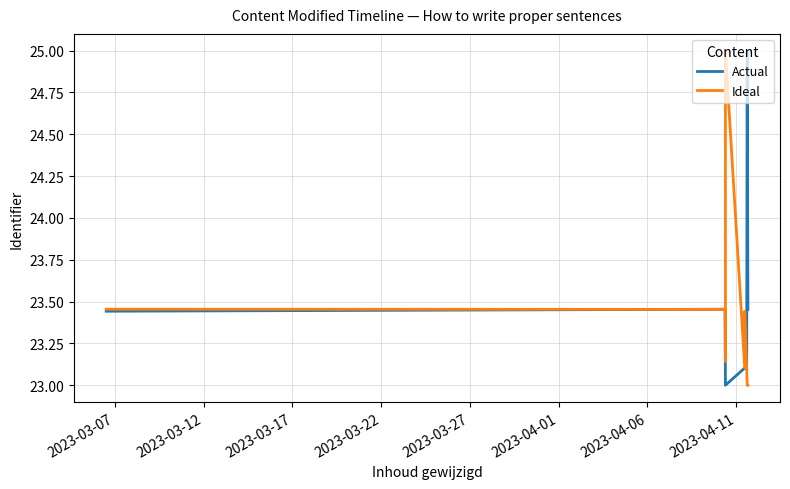

How many data points does each series have?

12